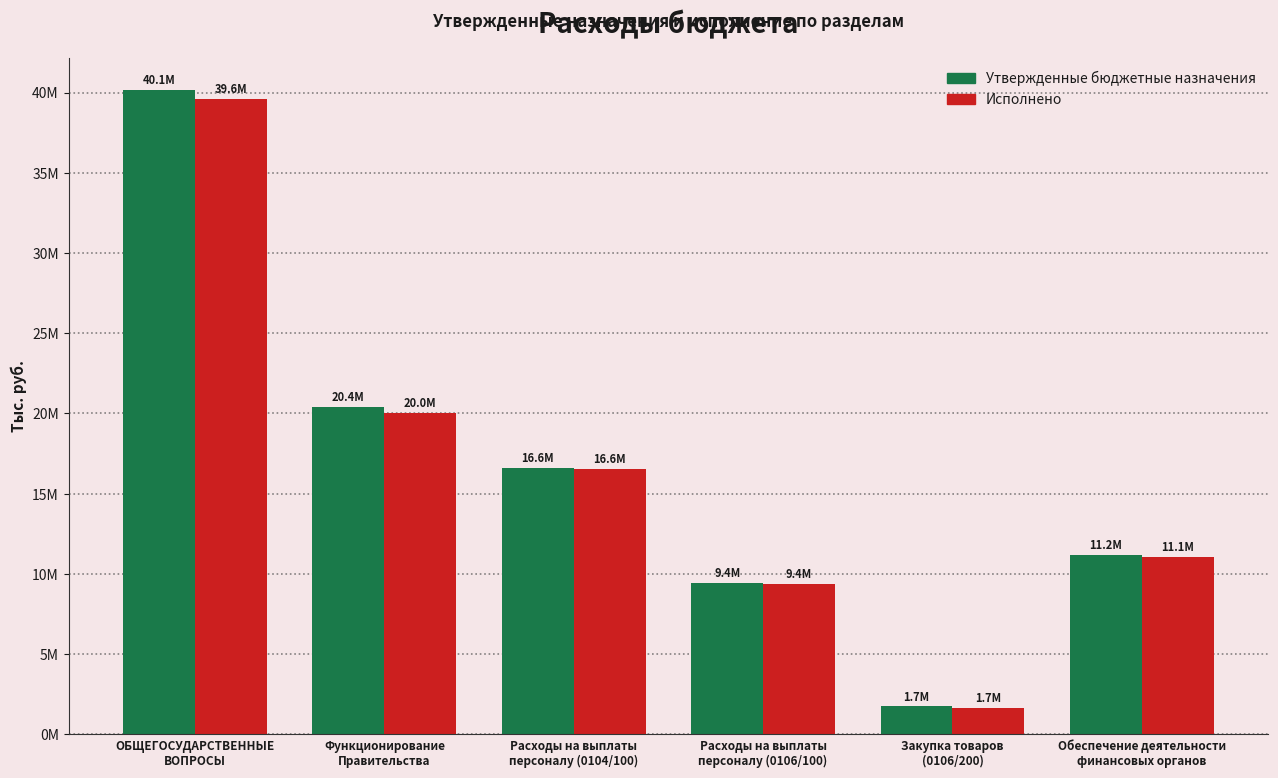

What are all the series names shown in the legend?

Утвержденные бюджетные назначения, Исполнено